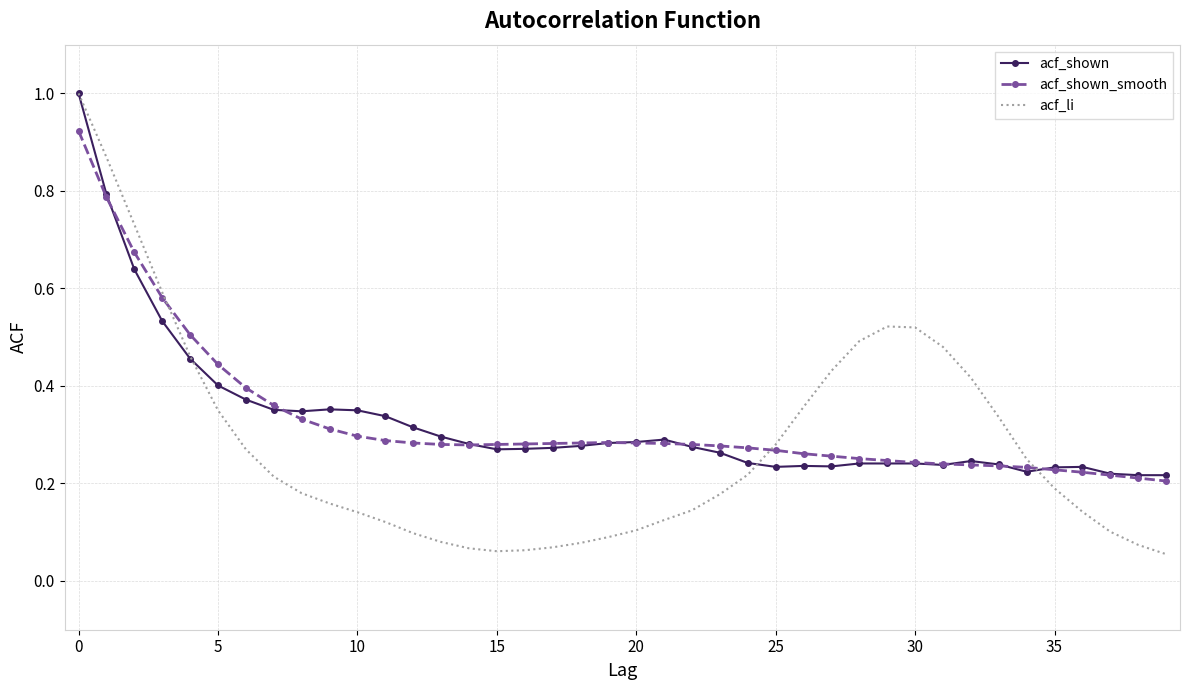

Count the number of data series in this chart.

3